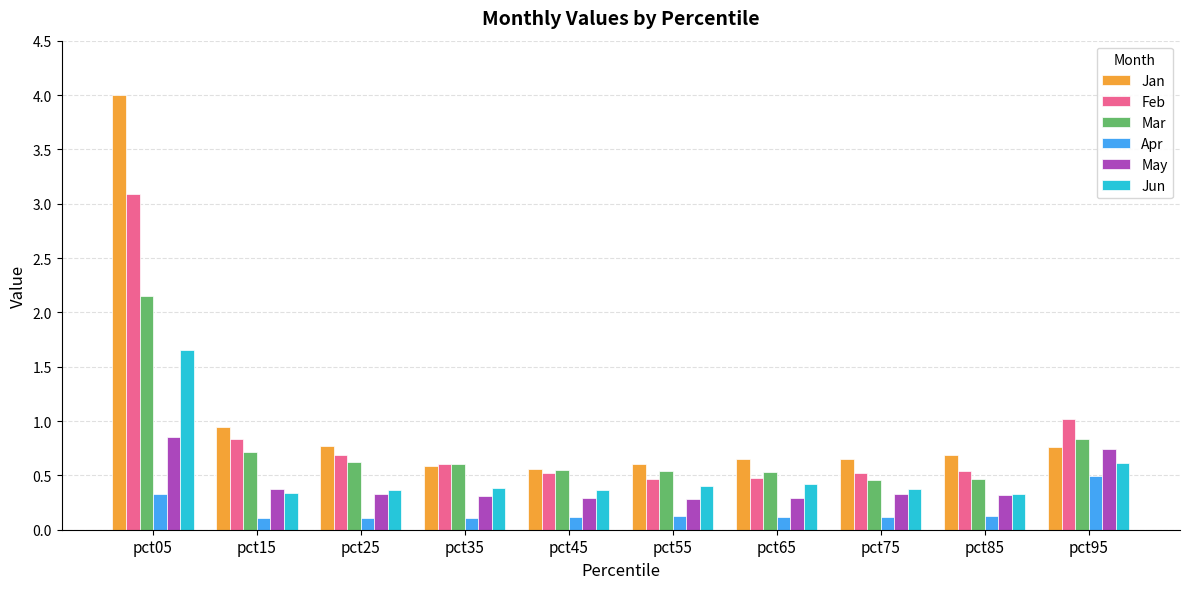

Is it true that May equals 0.3 at pct25?

True